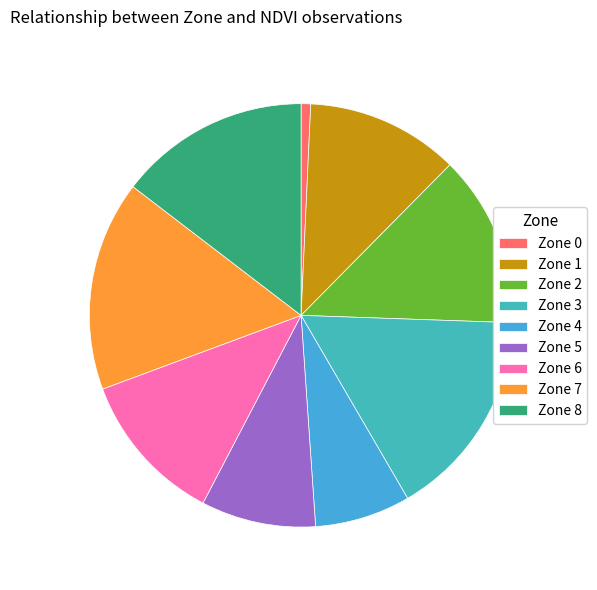

Count the number of slices in the pie.

9